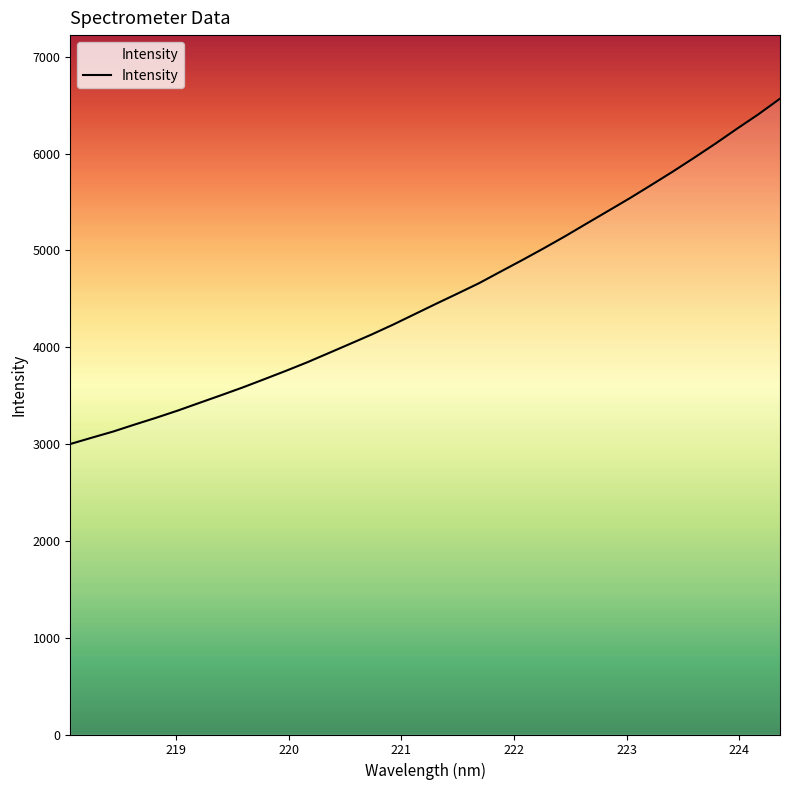

What is the smallest value displayed?

2999.9